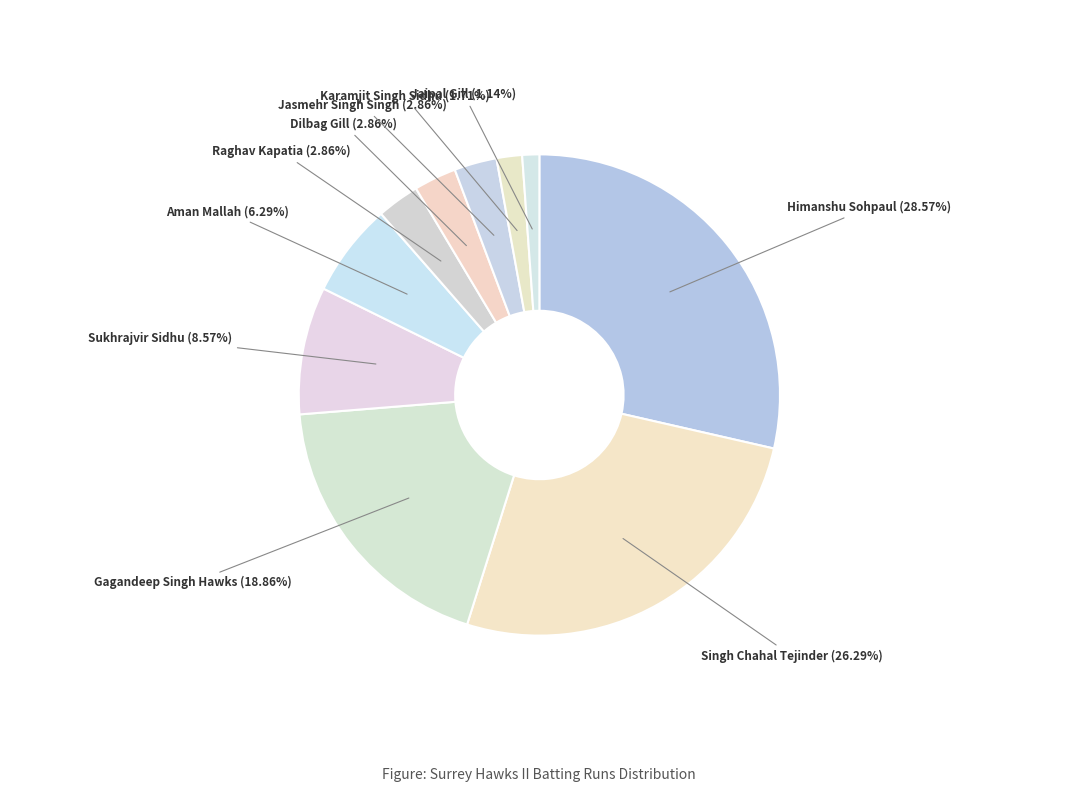

Which slice is the smallest?

Jaipal Gill